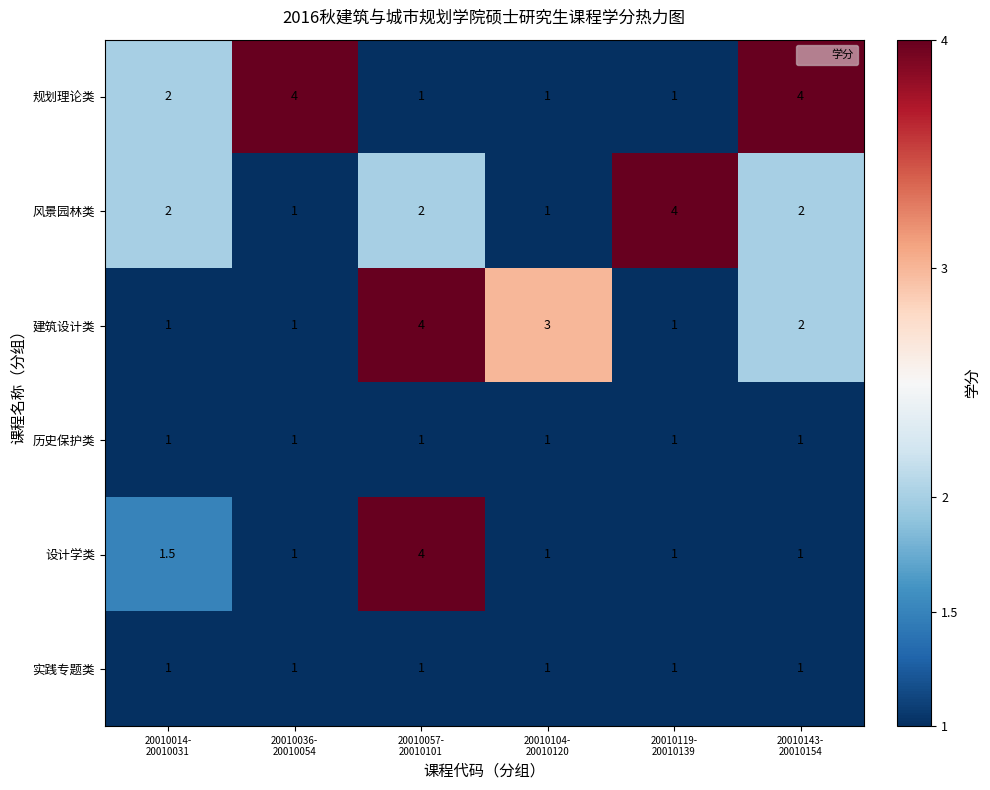

How many series are shown in this chart?

6